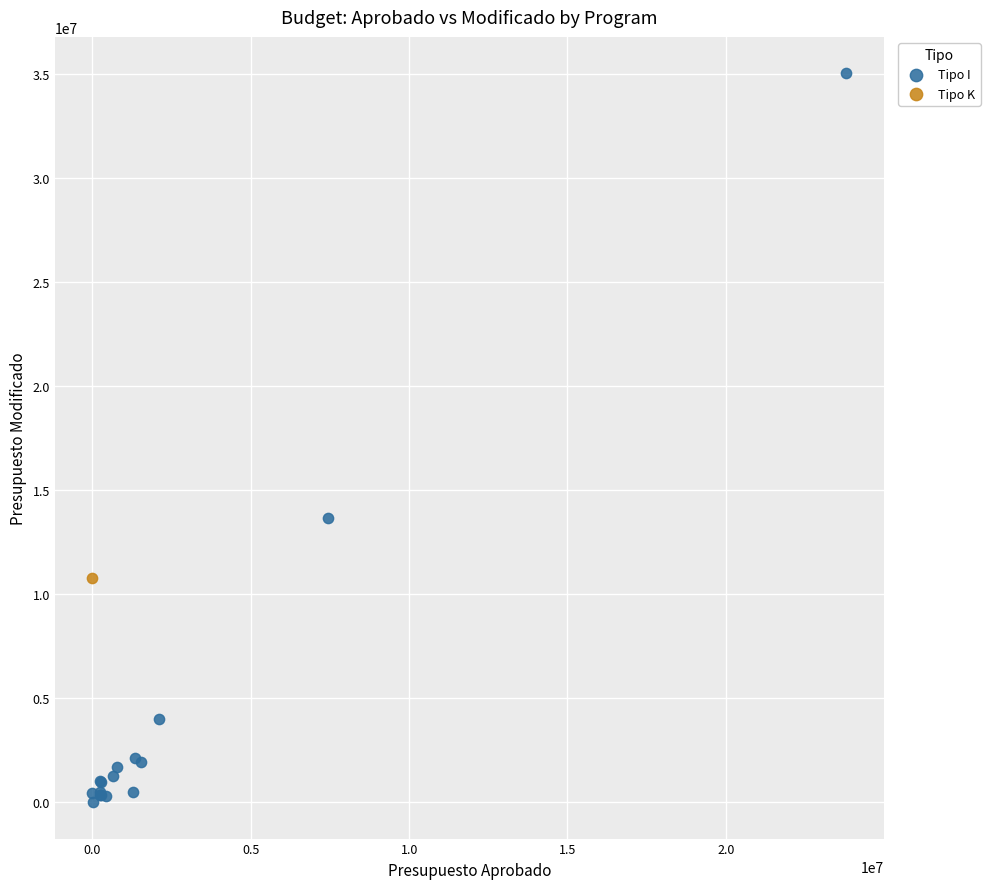

What are all the series names shown in the legend?

Tipo I, Tipo K